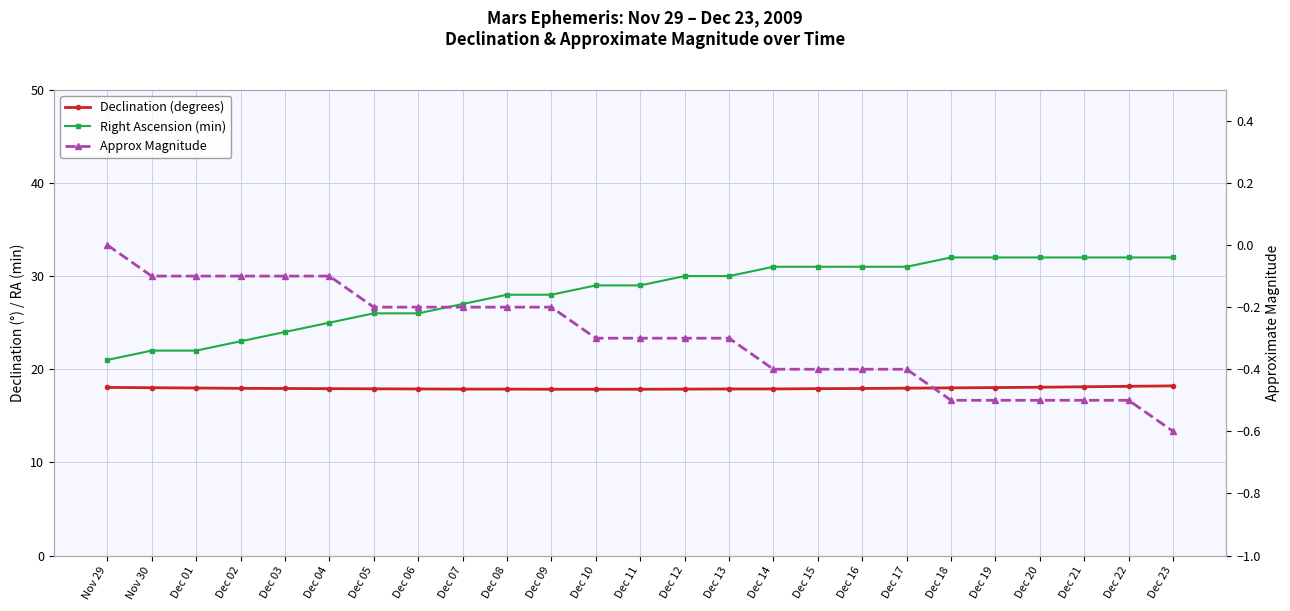

True or false: Approx Magnitude and Right Ascension (min) intersect in this chart.

False